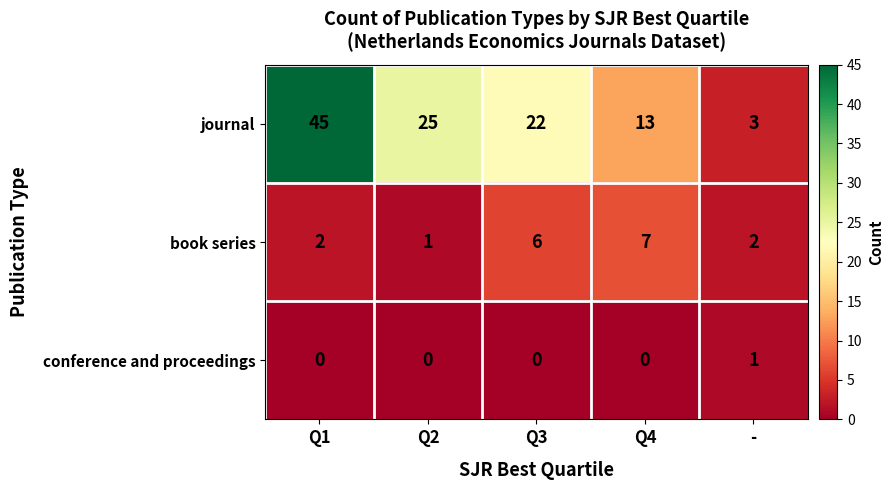

True or false: book series has a value of 3 at -.

False